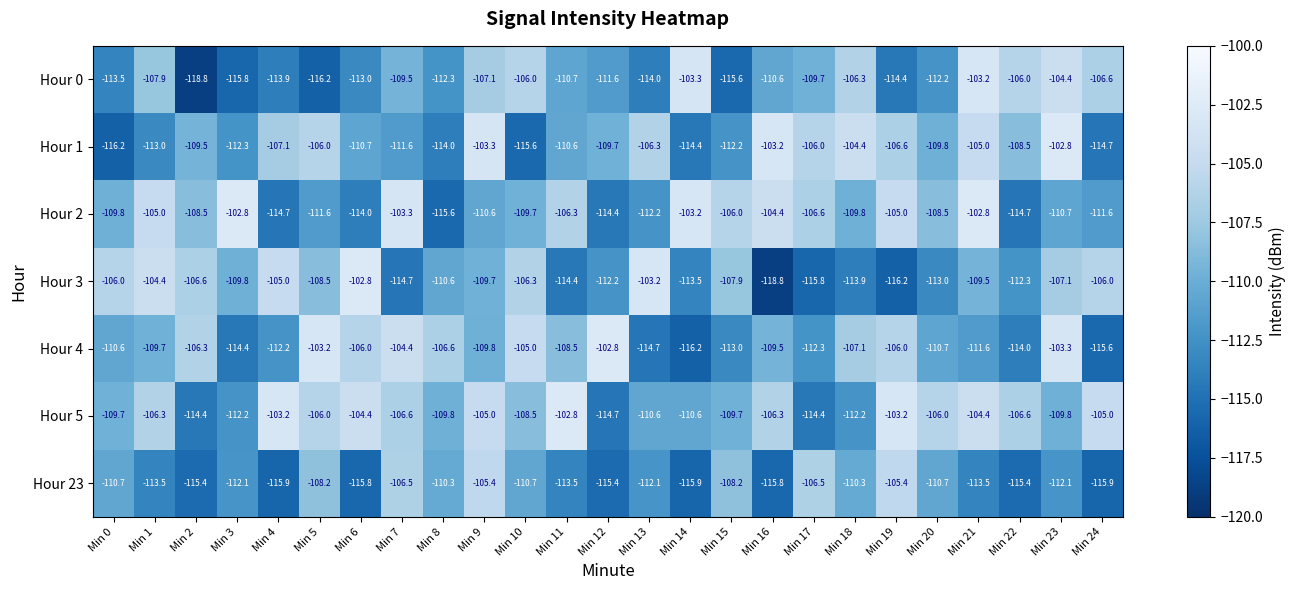

What is the smallest value displayed?

-118.8